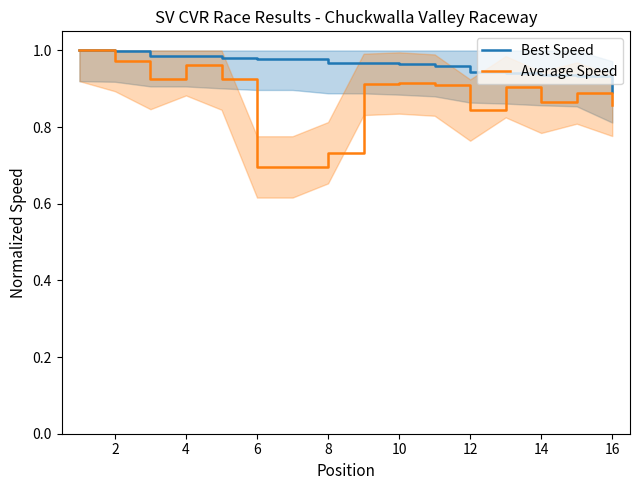

How many interior local peaks does the Average Speed series have?

4